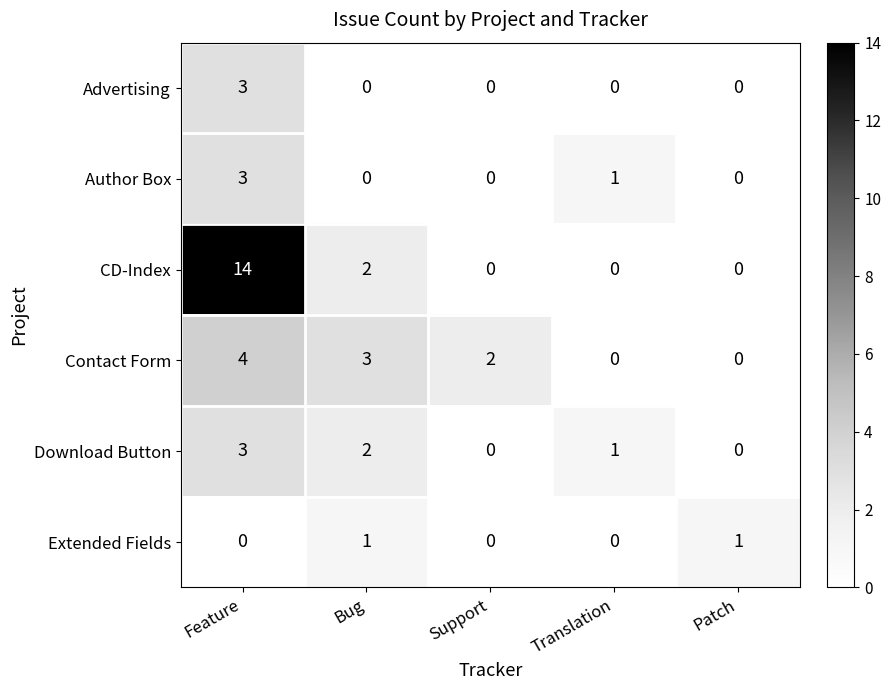

What is the highest value of the Advertising series?

3